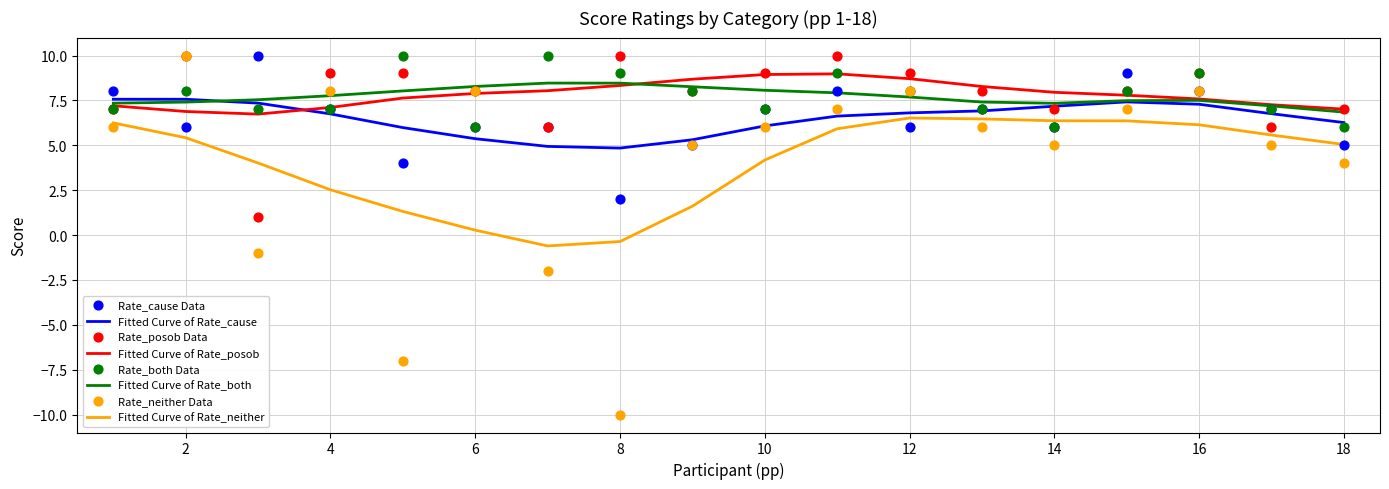

Which series reaches the minimum Y coordinate?

Rate_neither